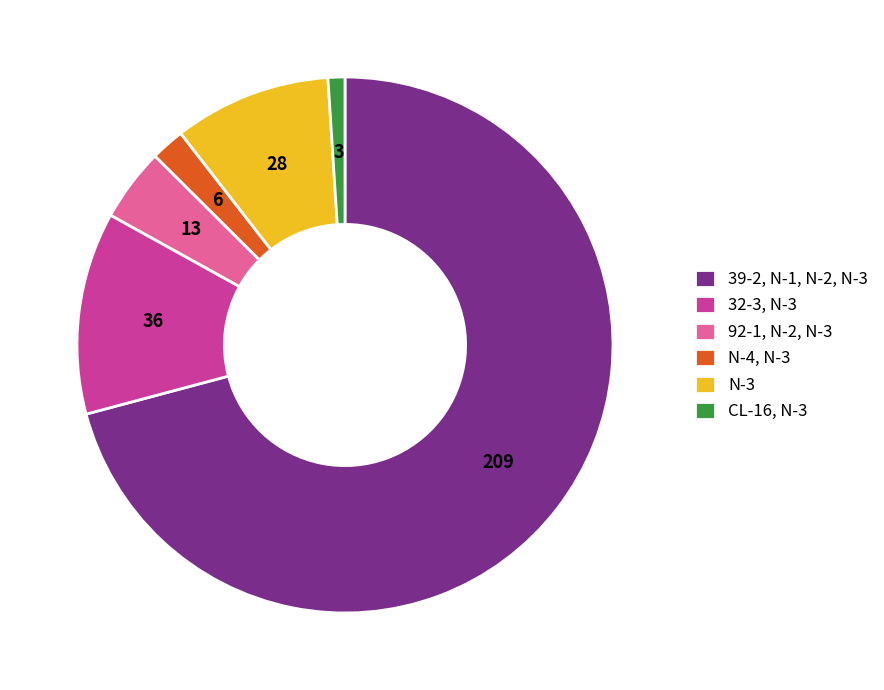

Count the number of slices in the pie.

6